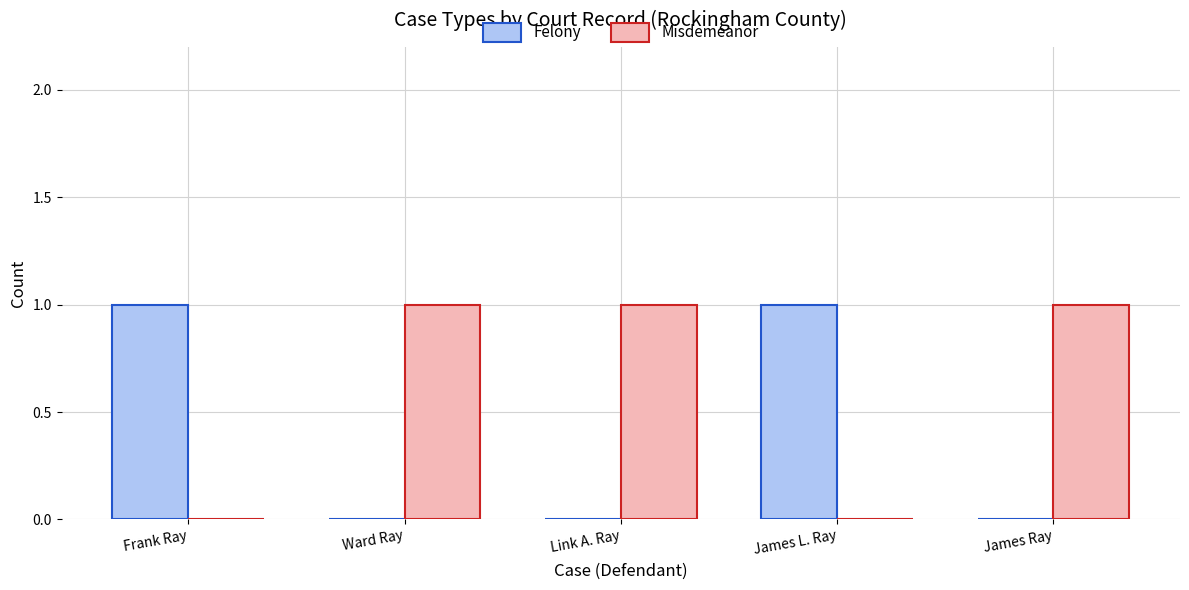

Is the value of Misdemeanor at Link A. Ray greater than the value of Felony at Ward Ray?

Yes